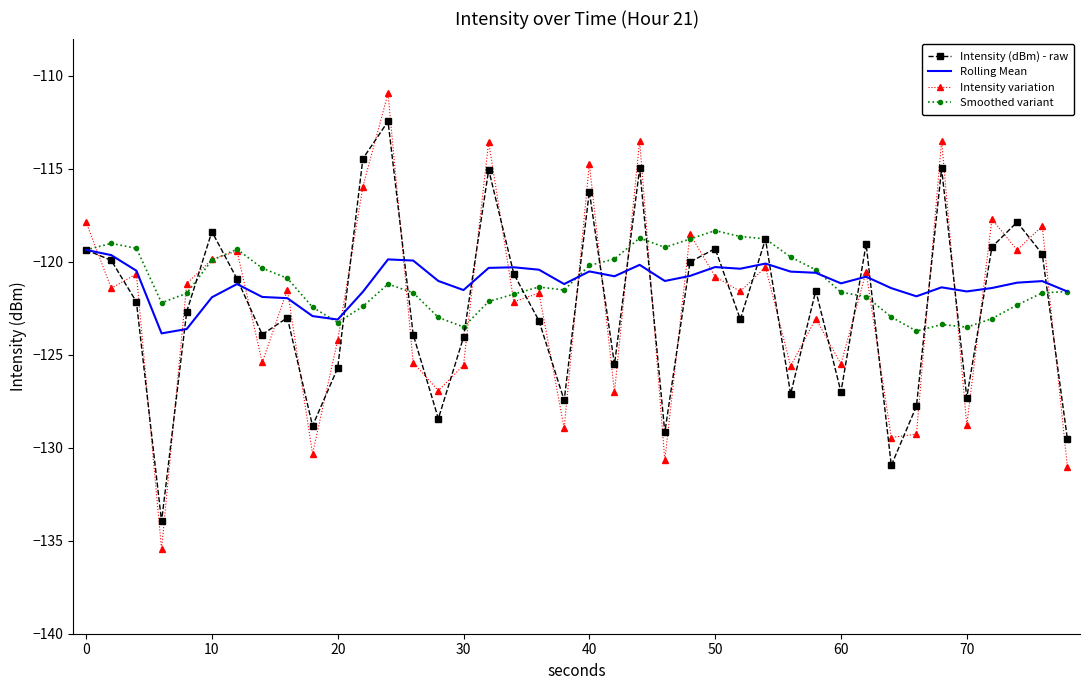

What is the smallest value displayed?

-135.5